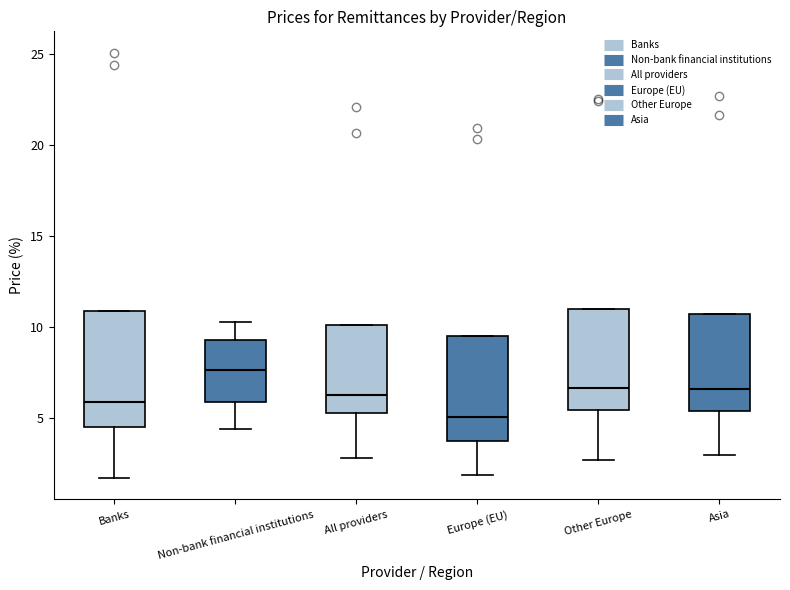

Reading left to right, read every box against the y-axis: the position of its median line, the range the box covers, and the ends of its whiskers. The values are not printed on the chart, so give them approximately, as read against the axis.

Banks: median 6.0, box 4.5 to 11.0, whiskers 1.5 to 11.0
Non-bank financial institutions: median 7.5, box 6.0 to 9.5, whiskers 4.5 to 10.5
All providers: median 6.5, box 5.5 to 10.0, whiskers 3.0 to 10.0
Europe (EU): median 5.0, box 4.0 to 9.5, whiskers 2.0 to 9.5
Other Europe: median 6.5, box 5.5 to 11.0, whiskers 2.5 to 11.0
Asia: median 6.5, box 5.5 to 10.5, whiskers 3.0 to 10.5